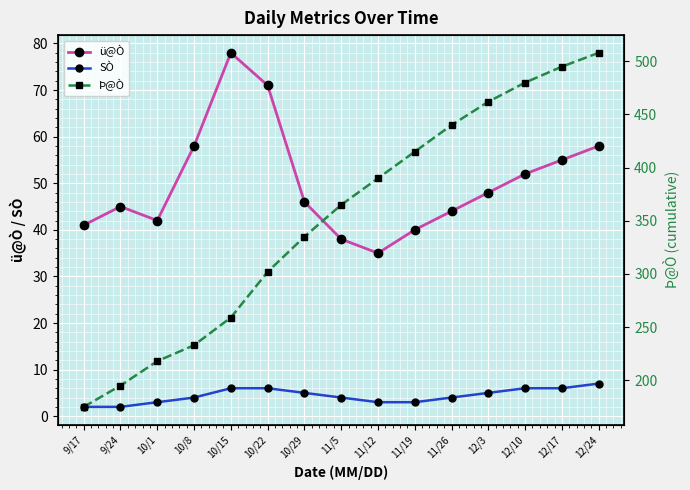

Where does the Þ@Ò series first go above 365?

11/12